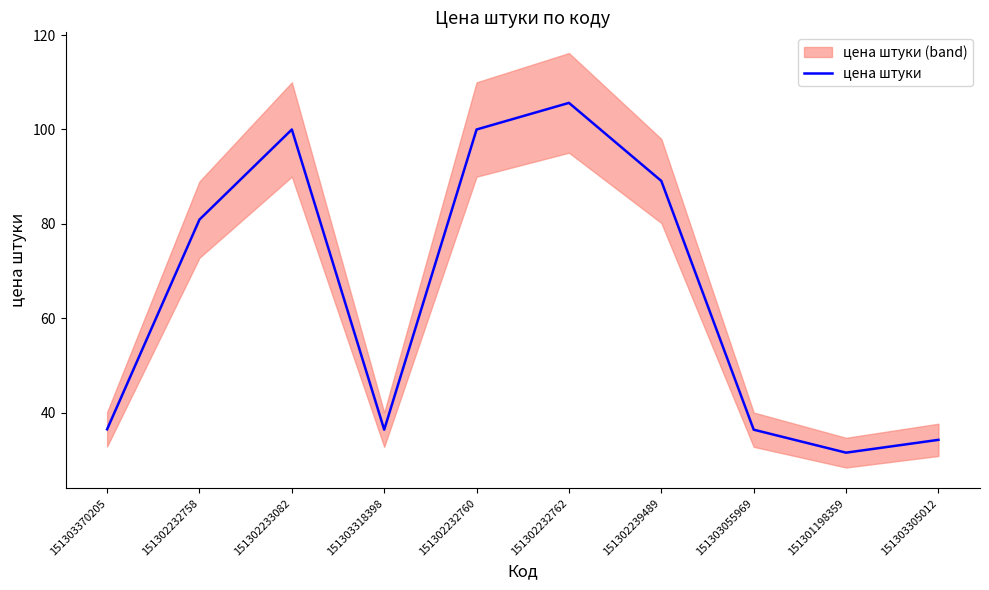

What is the difference between the maximum and minimum values?

74.2